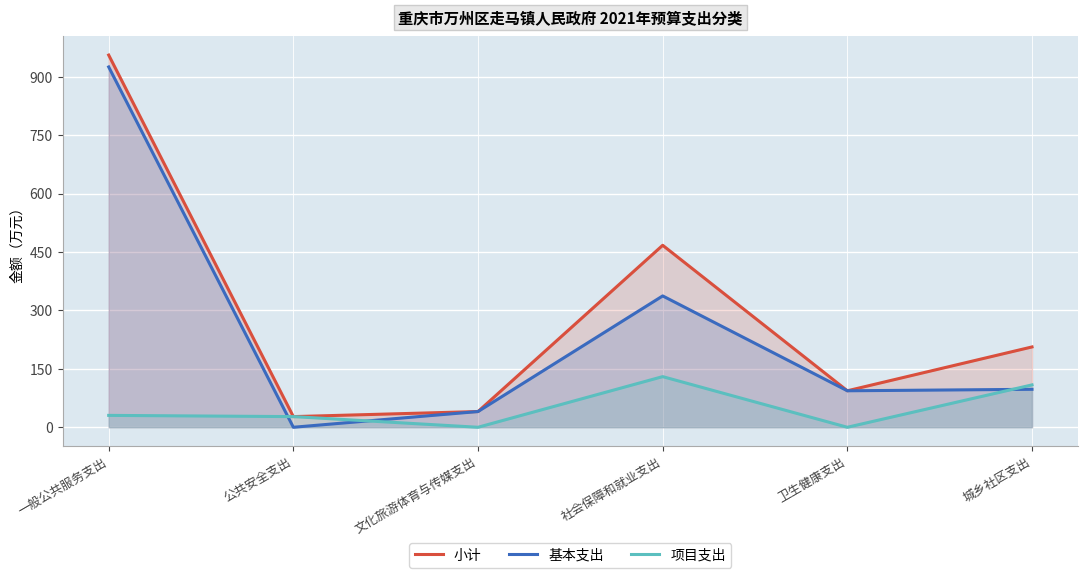

Reading left to right, what are all the values shown in this chart?

小计: 一般公共服务支出=955.6	公共安全支出=27.4	文化旅游体育与传媒支出=40.4	社会保障和就业支出=467.2	卫生健康支出=93.7	城乡社区支出=206.2
基本支出: 一般公共服务支出=925.1	公共安全支出=0.0	文化旅游体育与传媒支出=40.4	社会保障和就业支出=337.2	卫生健康支出=93.7	城乡社区支出=97.5
项目支出: 一般公共服务支出=30.5	公共安全支出=27.4	文化旅游体育与传媒支出=0.0	社会保障和就业支出=130.0	卫生健康支出=0.0	城乡社区支出=108.8